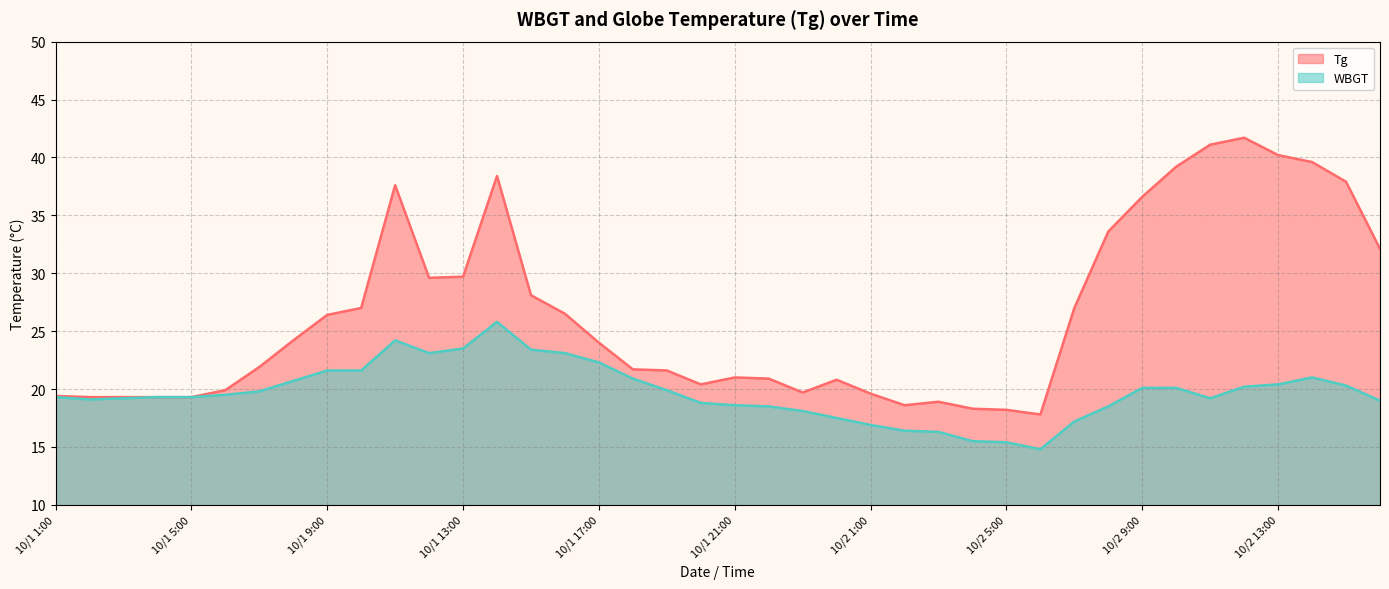

Between 10/1 13:00 and 10/1 1:00, which is larger?

10/1 13:00